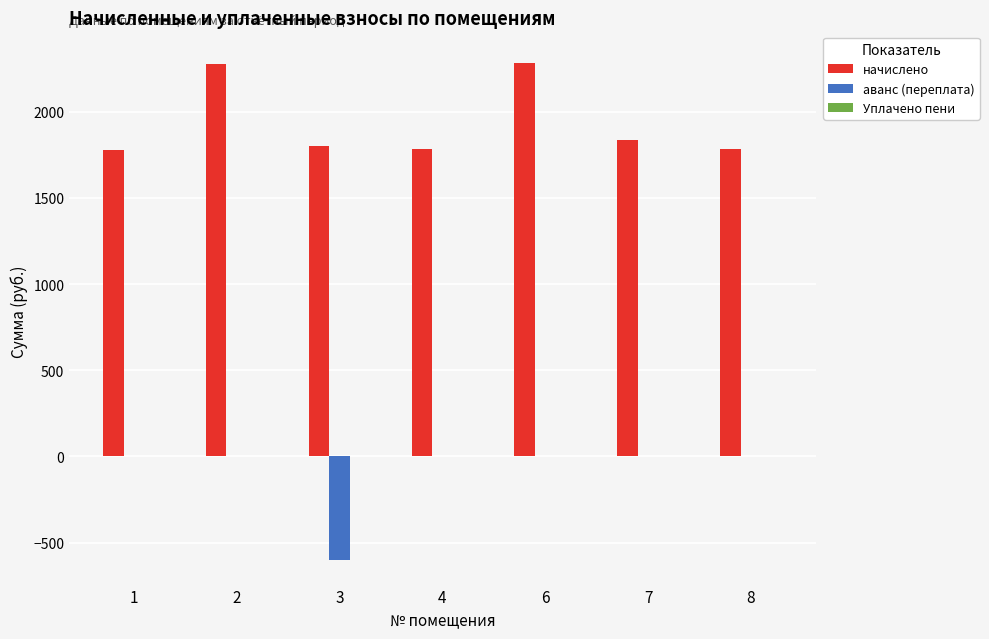

The value of аванс (переплата) at 8 is 0.0. True or false?

True